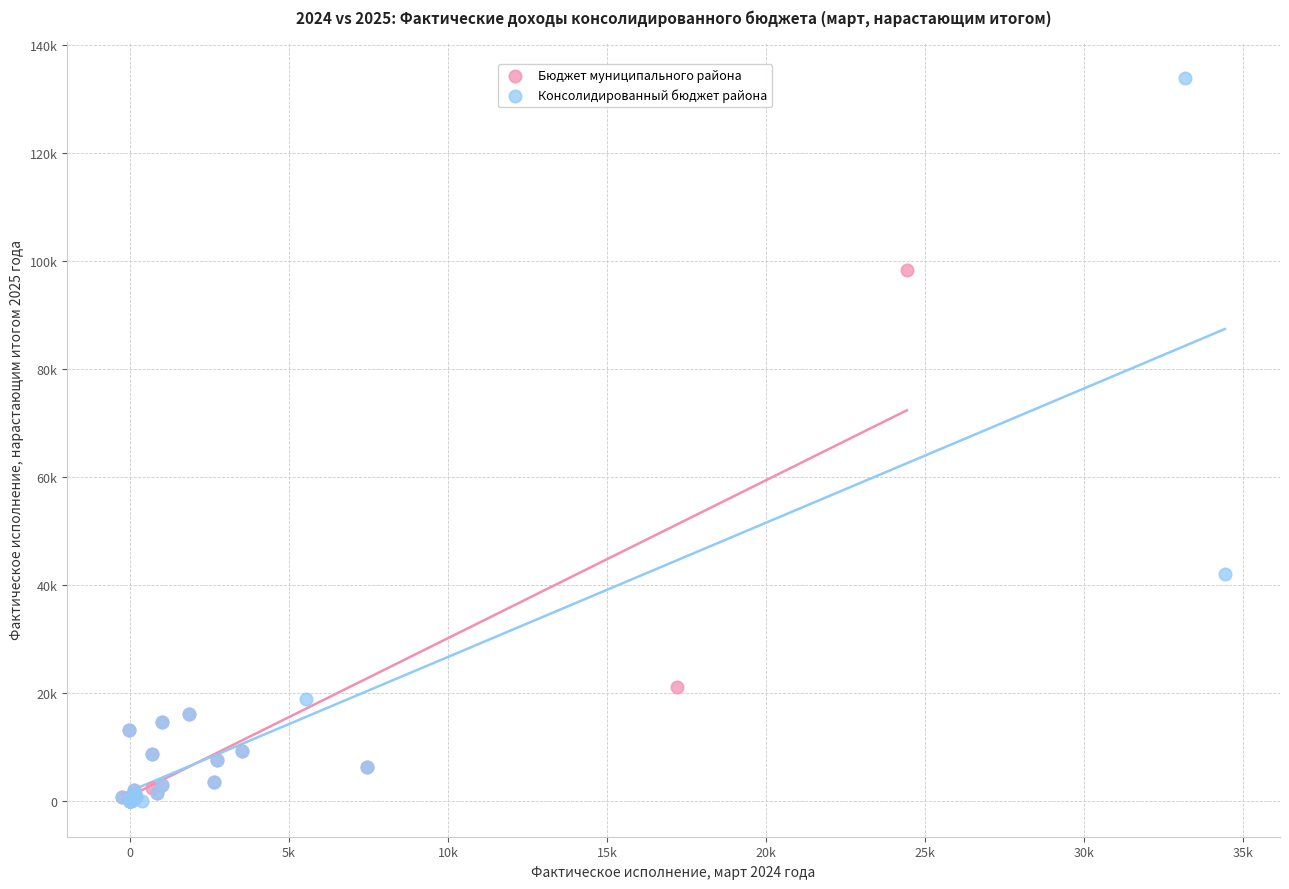

What are all the series names shown in the legend?

Бюджет муниципального района, Консолидированный бюджет района